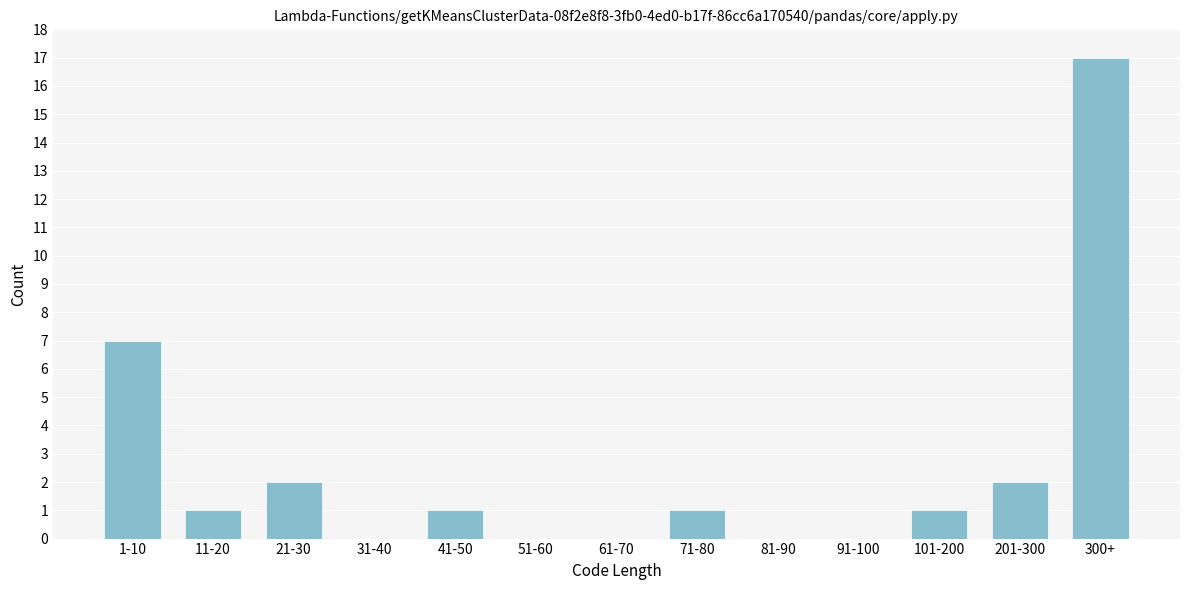

Reading left to right, list all the values displayed in this chart.

1-10=7	11-20=1	21-30=2	31-40=0	41-50=1	51-60=0	61-70=0	71-80=1	81-90=0	91-100=0	101-200=1	201-300=2	300+=17